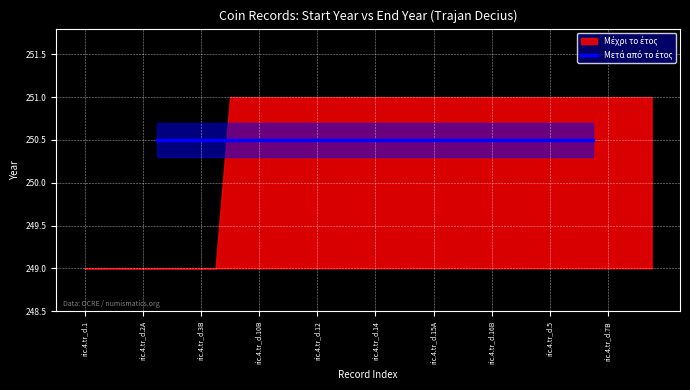

What is the minimum value for Μέχρι το έτος?

249